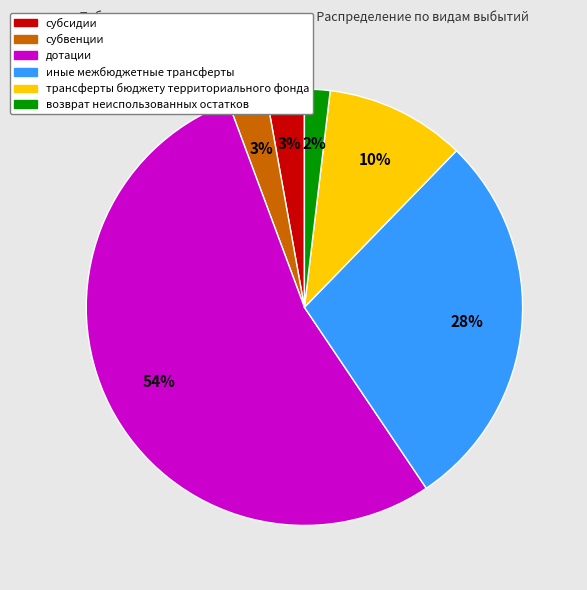

Is the sum of возврат неиспользованных остатков and иные межбюджетные трансферты greater than half?

No